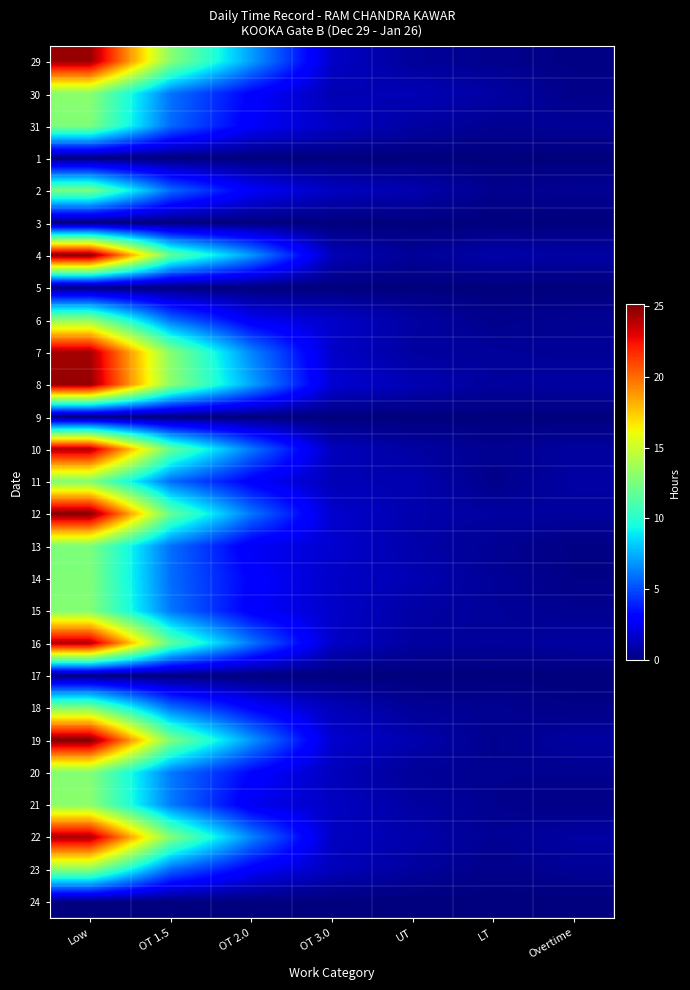

Reading left to right, transcribe all the data shown in this chart.

29: Low=24.6	OT 1.5=12.9	OT 2.0=7.0	OT 3.0=1.6	UT=0.6	LT=0.3	Overtime=0.1
30: Low=13.0	OT 1.5=6.0	OT 2.0=3.0	OT 3.0=1.1	UT=1.2	LT=0.8	Overtime=0.3
31: Low=12.7	OT 1.5=5.8	OT 2.0=2.8	OT 3.0=1.5	UT=0.8	LT=0.4	Overtime=0.6
1: Low=0.0	OT 1.5=0.0	OT 2.0=0.0	OT 3.0=0.0	UT=0.0	LT=0.0	Overtime=0.0
2: Low=12.5	OT 1.5=5.8	OT 2.0=2.8	OT 3.0=1.5	UT=1.1	LT=0.4	Overtime=0.5
3: Low=0.0	OT 1.5=0.0	OT 2.0=0.0	OT 3.0=0.0	UT=0.0	LT=0.0	Overtime=0.0
4: Low=25.1	OT 1.5=11.8	OT 2.0=6.9	OT 3.0=1.3	UT=0.6	LT=1.0	Overtime=0.8
5: Low=0.0	OT 1.5=0.0	OT 2.0=0.0	OT 3.0=0.0	UT=0.0	LT=0.0	Overtime=0.0
6: Low=13.1	OT 1.5=5.9	OT 2.0=2.6	OT 3.0=1.7	UT=0.8	LT=0.3	Overtime=0.5
7: Low=24.2	OT 1.5=12.9	OT 2.0=6.4	OT 3.0=1.6	UT=0.7	LT=0.6	Overtime=0.5
8: Low=24.6	OT 1.5=13.1	OT 2.0=7.2	OT 3.0=1.9	UT=1.2	LT=0.7	Overtime=0.8
9: Low=0.0	OT 1.5=0.0	OT 2.0=0.0	OT 3.0=0.0	UT=0.0	LT=0.0	Overtime=0.0
10: Low=24.1	OT 1.5=11.8	OT 2.0=6.1	OT 3.0=1.4	UT=0.8	LT=0.4	Overtime=0.7
11: Low=12.7	OT 1.5=5.8	OT 2.0=2.9	OT 3.0=1.2	UT=1.1	LT=0.3	Overtime=0.8
12: Low=25.1	OT 1.5=11.9	OT 2.0=6.1	OT 3.0=1.7	UT=1.0	LT=0.8	Overtime=0.7
13: Low=12.6	OT 1.5=5.9	OT 2.0=2.6	OT 3.0=1.8	UT=1.0	LT=0.5	Overtime=0.2
14: Low=12.7	OT 1.5=5.8	OT 2.0=3.1	OT 3.0=1.6	UT=1.2	LT=0.6	Overtime=0.2
15: Low=12.8	OT 1.5=6.1	OT 2.0=2.9	OT 3.0=1.7	UT=0.9	LT=0.6	Overtime=0.4
16: Low=24.0	OT 1.5=11.8	OT 2.0=6.1	OT 3.0=1.6	UT=0.7	LT=0.6	Overtime=0.8
17: Low=0.0	OT 1.5=0.0	OT 2.0=0.0	OT 3.0=0.0	UT=0.0	LT=0.0	Overtime=0.0
18: Low=12.7	OT 1.5=5.9	OT 2.0=3.1	OT 3.0=1.3	UT=0.6	LT=0.4	Overtime=0.2
19: Low=25.1	OT 1.5=12.6	OT 2.0=6.9	OT 3.0=1.8	UT=1.1	LT=0.4	Overtime=0.8
20: Low=12.8	OT 1.5=6.2	OT 2.0=3.2	OT 3.0=1.4	UT=0.6	LT=0.4	Overtime=0.4
21: Low=13.0	OT 1.5=6.2	OT 2.0=2.5	OT 3.0=1.5	UT=0.8	LT=0.4	Overtime=0.2
22: Low=24.2	OT 1.5=12.8	OT 2.0=6.4	OT 3.0=1.5	UT=1.0	LT=0.5	Overtime=0.8
23: Low=13.0	OT 1.5=5.7	OT 2.0=2.8	OT 3.0=1.3	UT=0.7	LT=0.3	Overtime=0.6
24: Low=0.0	OT 1.5=0.0	OT 2.0=0.0	OT 3.0=0.0	UT=0.0	LT=0.0	Overtime=0.0